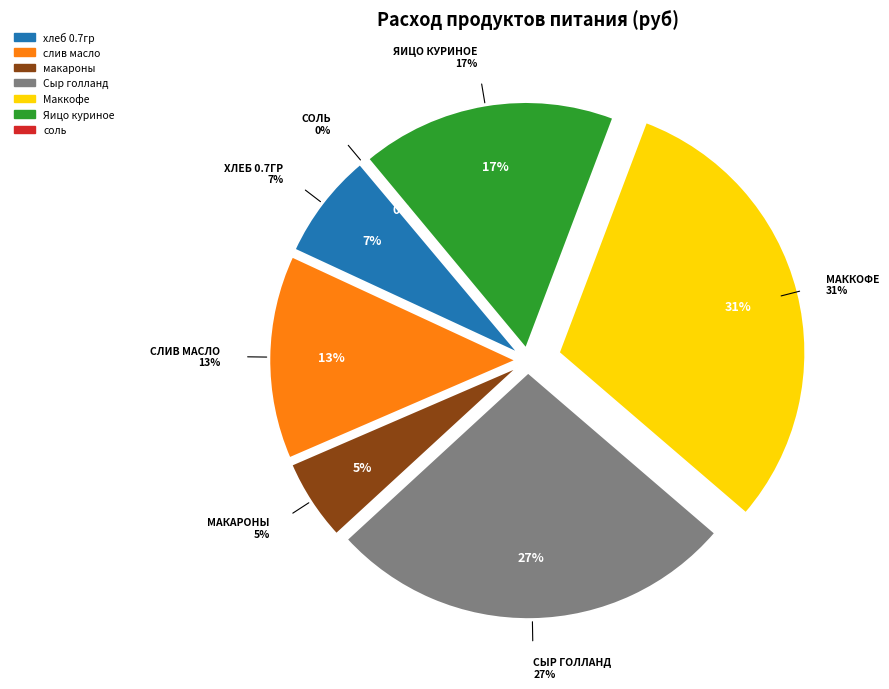

Which category has the smallest portion of the pie?

соль